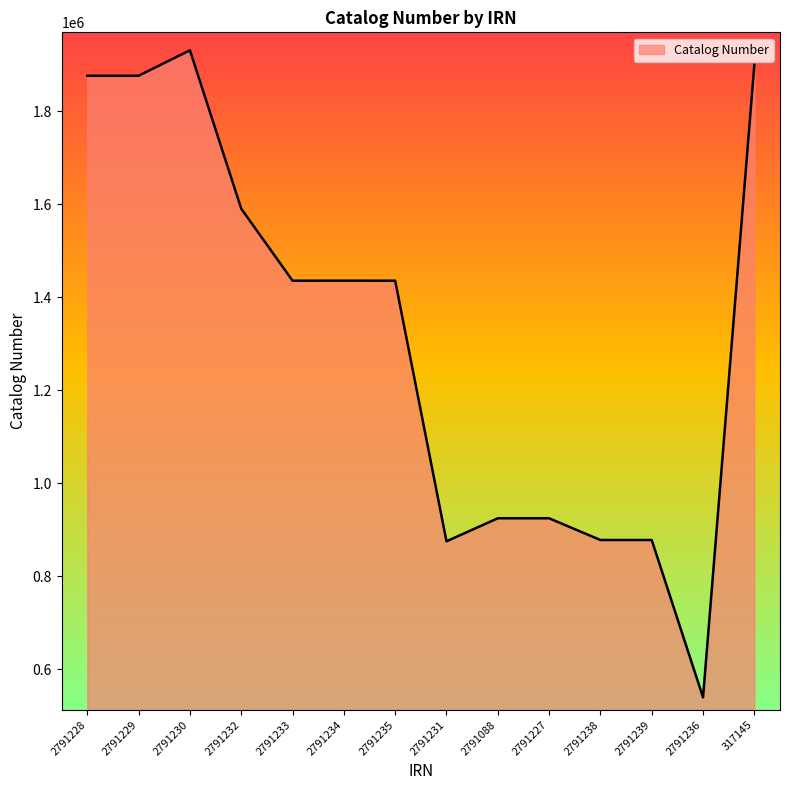

True or false: the data has more than 2 interior local peaks.

True